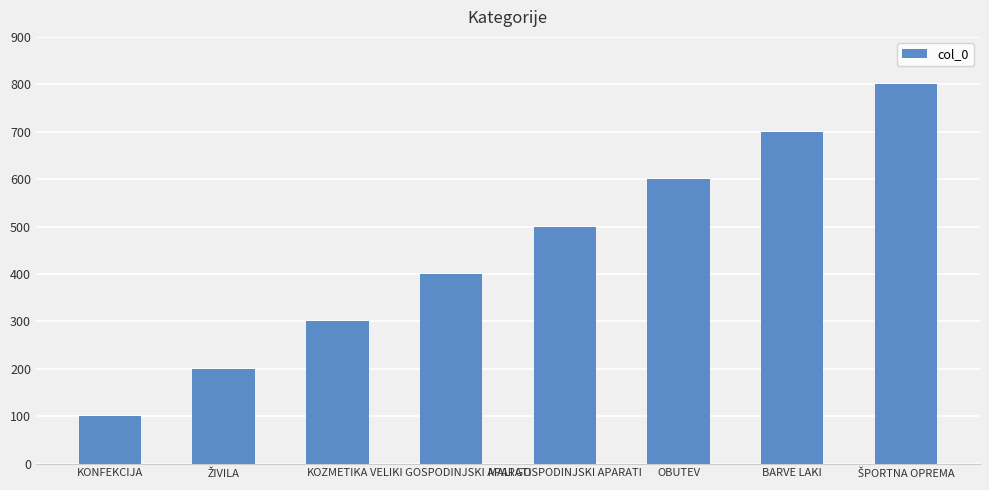

What is the label of the 1st bar from the left?

KONFEKCIJA